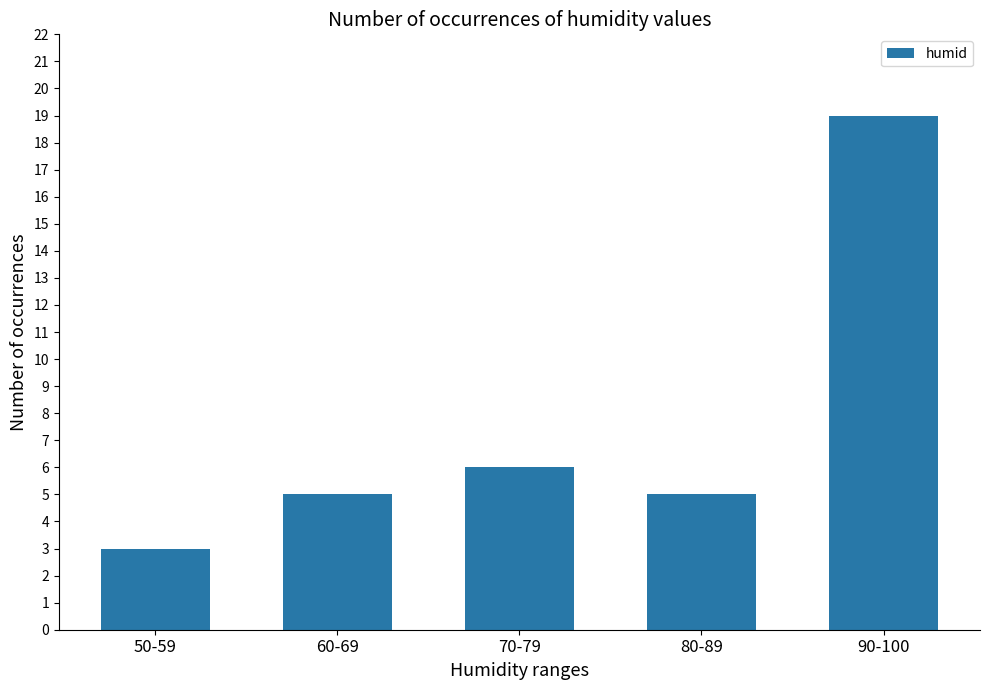

Reading left to right, list all the values displayed in this chart.

50-59=3	60-69=5	70-79=6	80-89=5	90-100=19